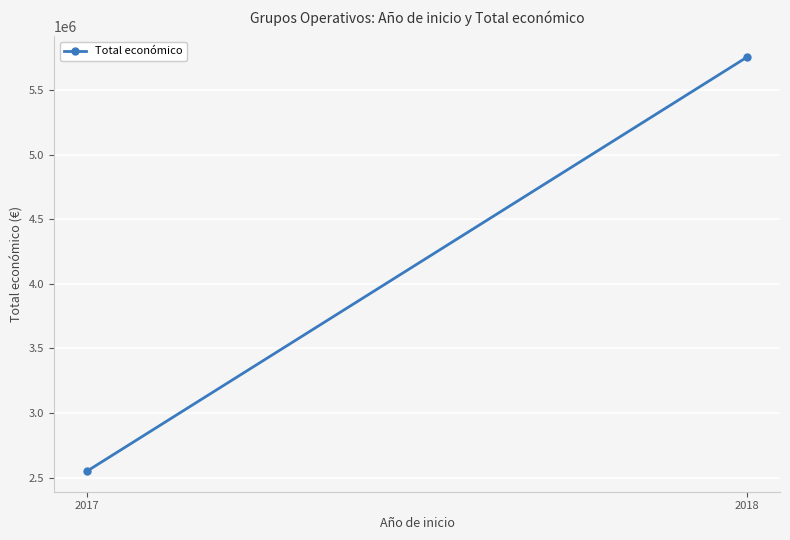

What is the value of the 2nd point from the left?

5754900